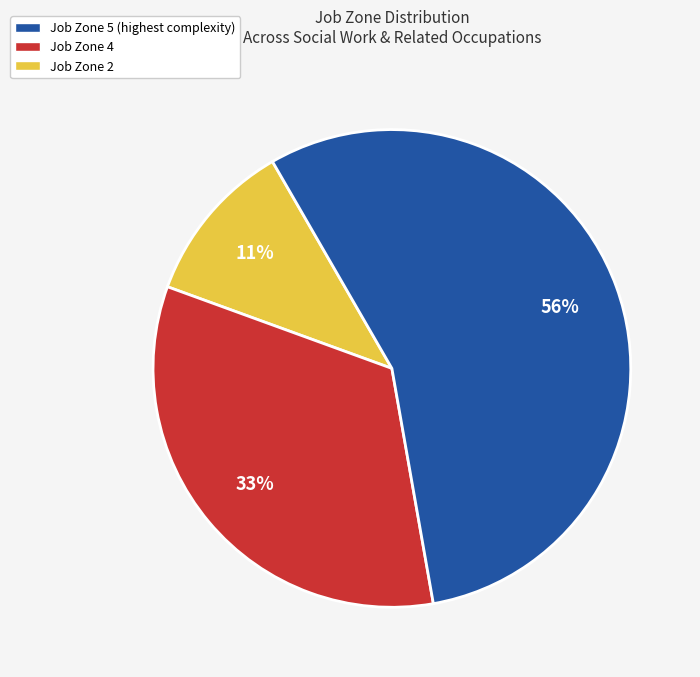

Count the number of slices in the pie.

3